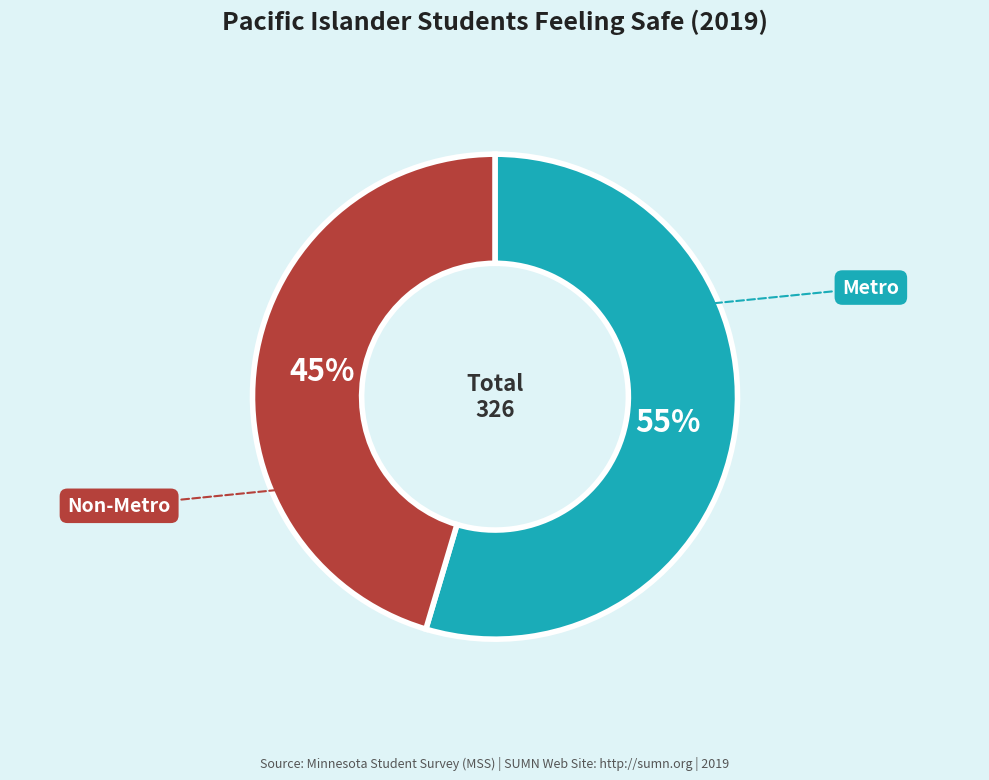

To the nearest percent, what is the average slice percentage?

50%